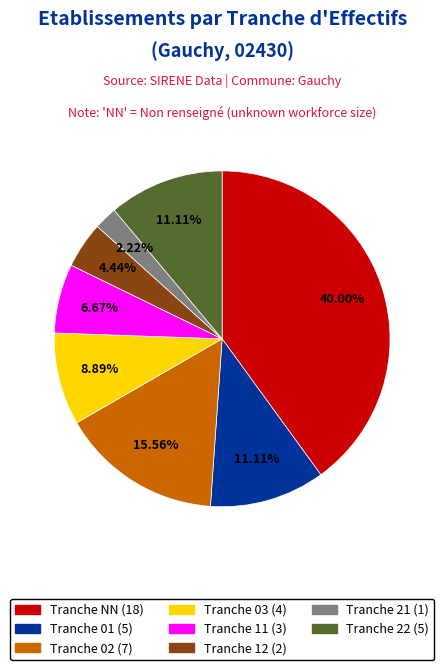

To the nearest percent, what is the average slice percentage?

12%